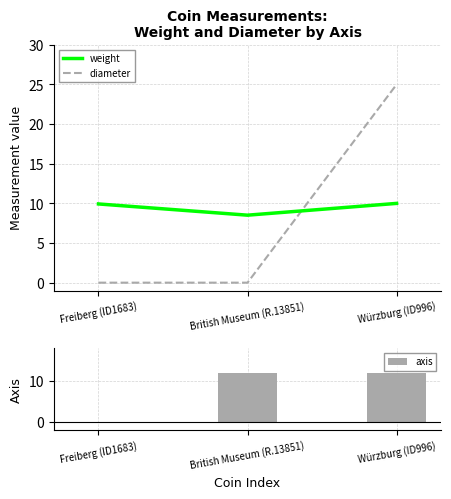

The value of weight at Würzburg (ID996) is 10.0. True or false?

True